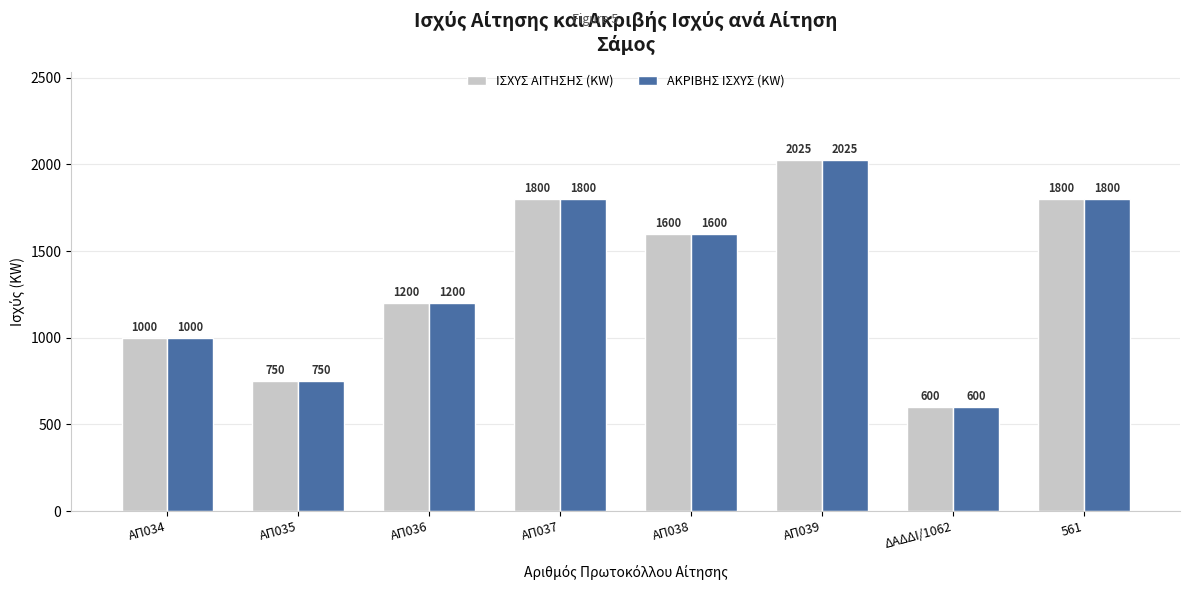

Where does the ΙΣΧΥΣ ΑΙΤΗΣΗΣ (KW) series first go above 1600?

ΑΠ037